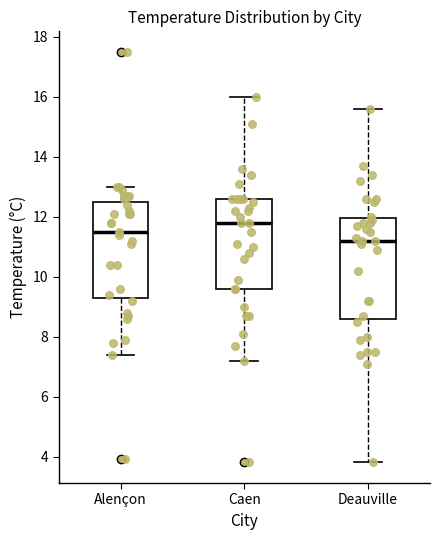

Where is the lower edge of the box for Alençon on the y-axis? The values are not printed on the chart, so give them approximately, as read against the axis.

9.4